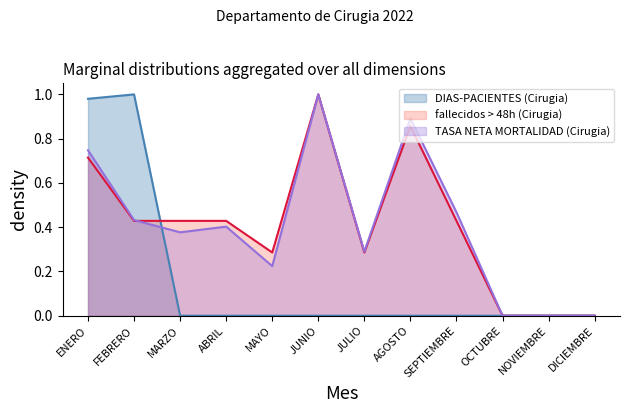

Is the value of DIAS-PACIENTES (Cirugia) at DICIEMBRE greater than the value of fallecidos > 48h (Cirugia) at AGOSTO?

No